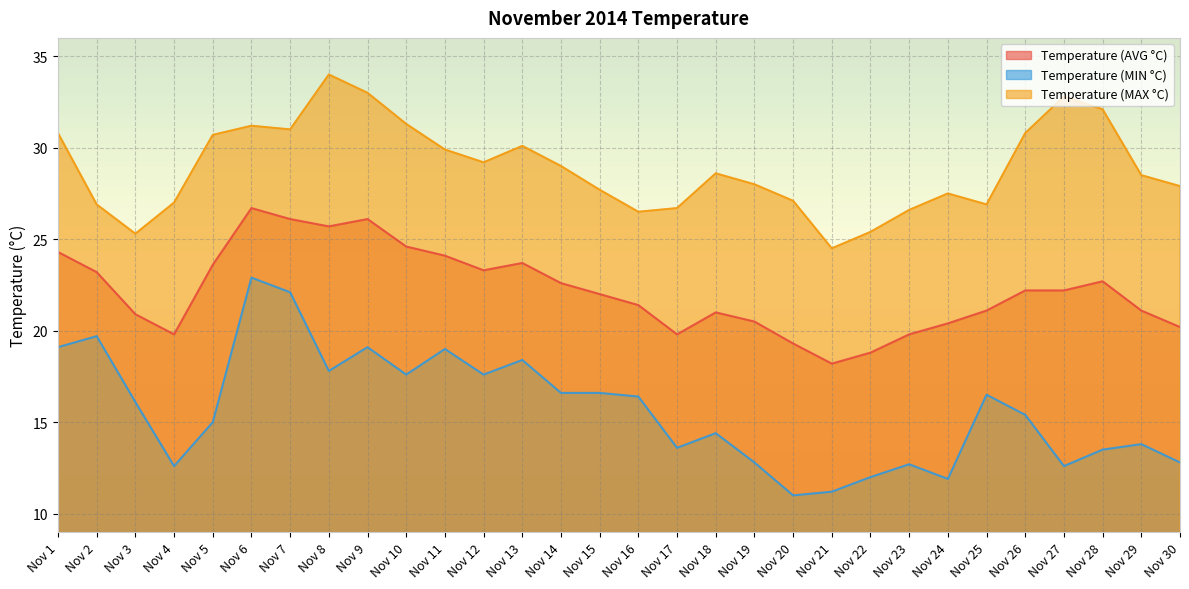

What is the minimum value for Temperature (AVG °C)?

18.2